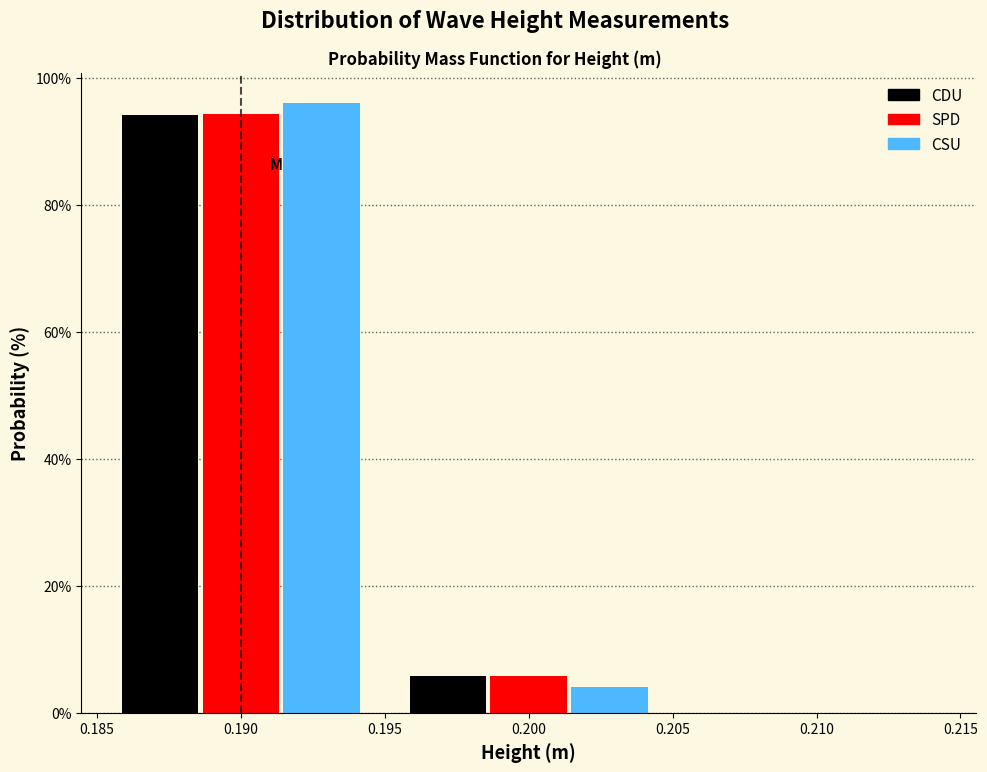

Reading left to right, list every range on the x-axis with the height of the bar of each series over it. The values are not printed on the chart, so give them approximately, as read against the axis.

0.185 to 0.195: CDU=94	SPD=94	CSU=96
0.195 to 0.205: CDU=6	SPD=6	CSU=4
0.205 to 0.215: CDU=0	SPD=0	CSU=0